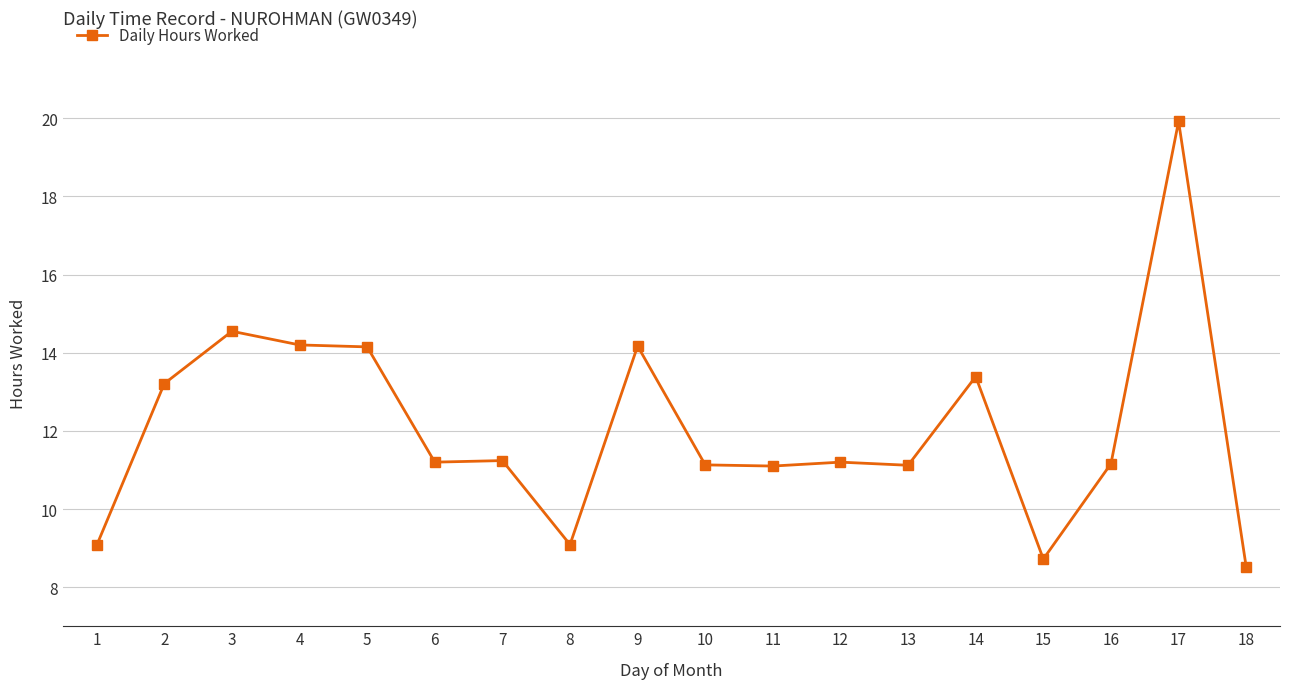

What is the value of the 18th point from the left?

8.5